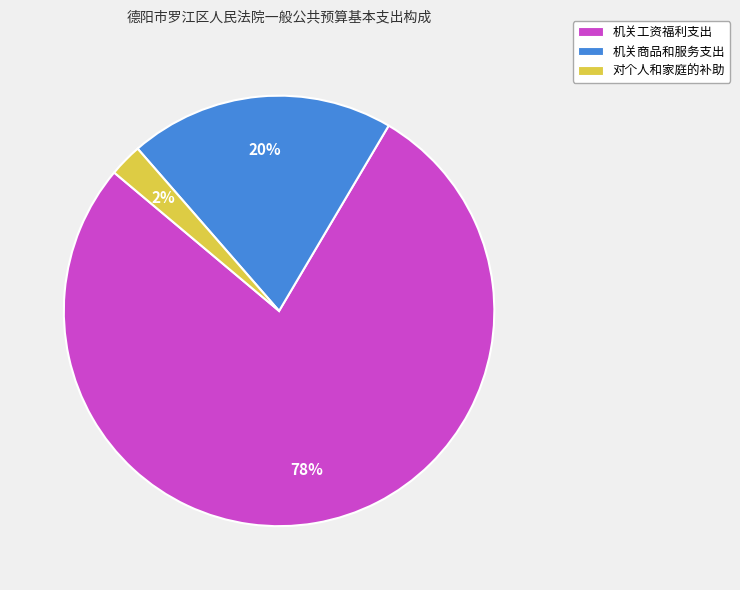

To the nearest percent, what is the average slice percentage?

33%